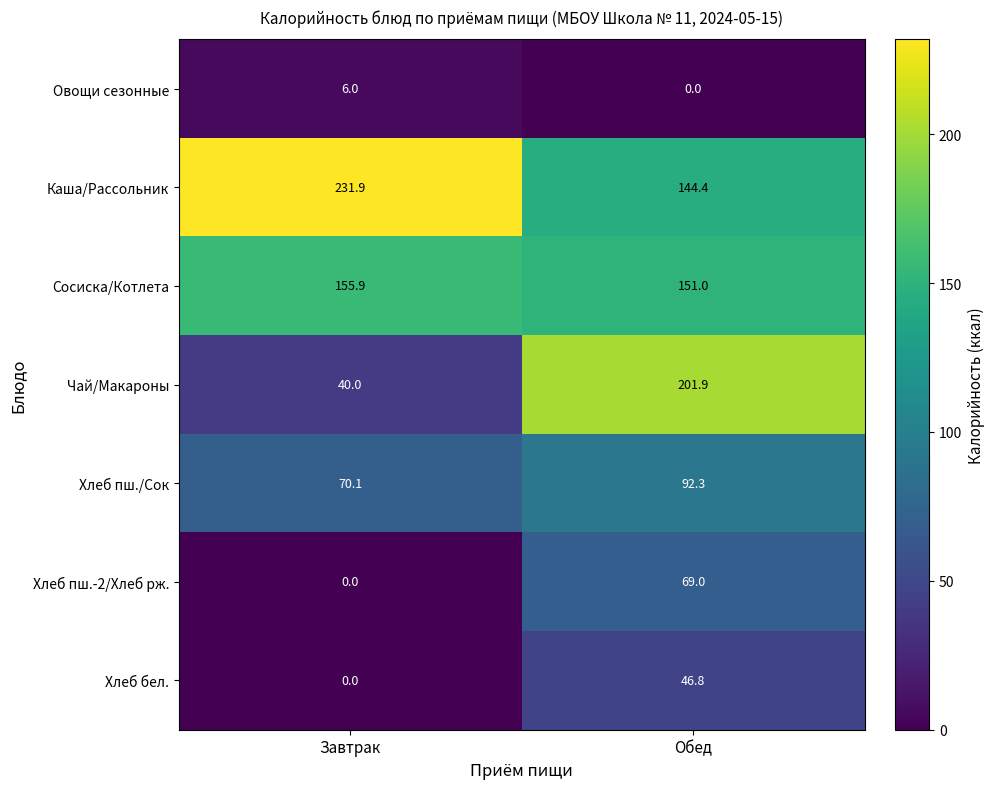

Rank the series by their maximum value, from highest to lowest.

Каша/Рассольник, Чай/Макароны, Сосиска/Котлета, Хлеб пш./Сок, Хлеб пш.-2/Хлеб рж., Хлеб бел., Овощи сезонные